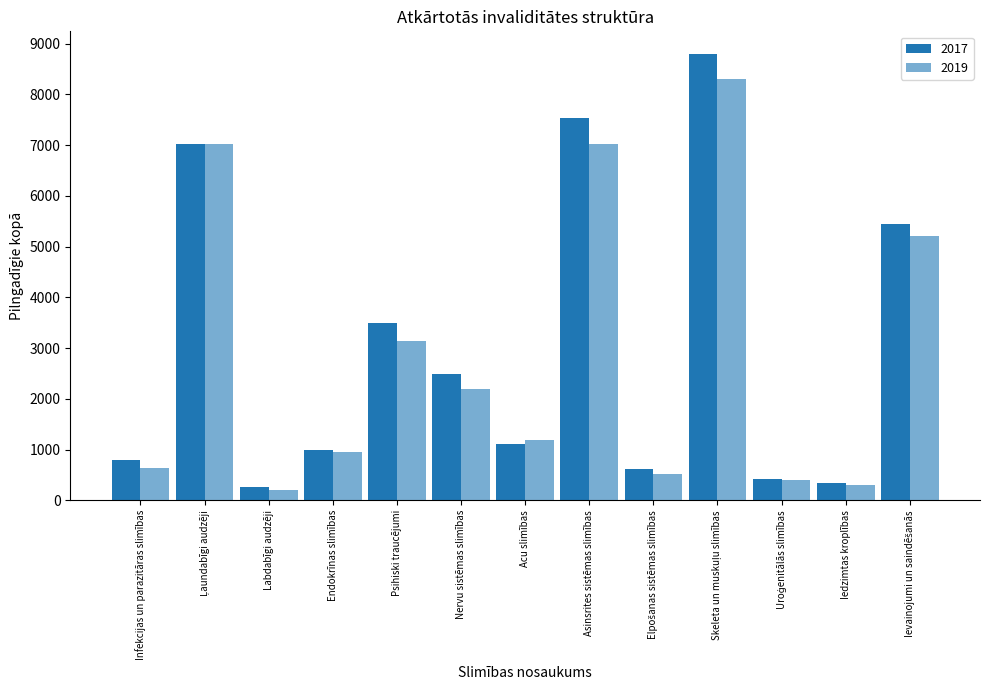

Reading left to right, extract all data points from this chart.

2017: Infekcijas un parazitāras slimības=798	Ļaundabīgi audzēji=7025	Labdabīgi audzēji=271	Endokrīnas slimības=998	Psihiski traucējumi=3489	Nervu sistēmas slimības=2487	Acu slimības=1112	Asinsrites sistēmas slimības=7525	Elpošanas sistēmas slimības=610	Skeleta un muskuļu slimības=8802	Uroģenitālās slimības=425	Iedzimtas kroplības=349	Ievainojumi un saindēšanās=5450
2019: Infekcijas un parazitāras slimības=633	Ļaundabīgi audzēji=7021	Labdabīgi audzēji=203	Endokrīnas slimības=959	Psihiski traucējumi=3135	Nervu sistēmas slimības=2202	Acu slimības=1193	Asinsrites sistēmas slimības=7028	Elpošanas sistēmas slimības=513	Skeleta un muskuļu slimības=8303	Uroģenitālās slimības=406	Iedzimtas kroplības=309	Ievainojumi un saindēšanās=5218